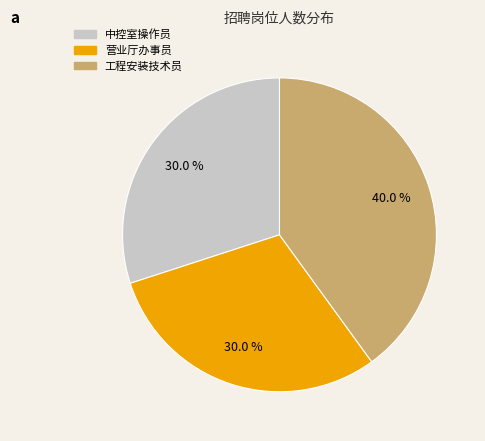

Which category has the biggest portion of the pie?

工程安装技术员